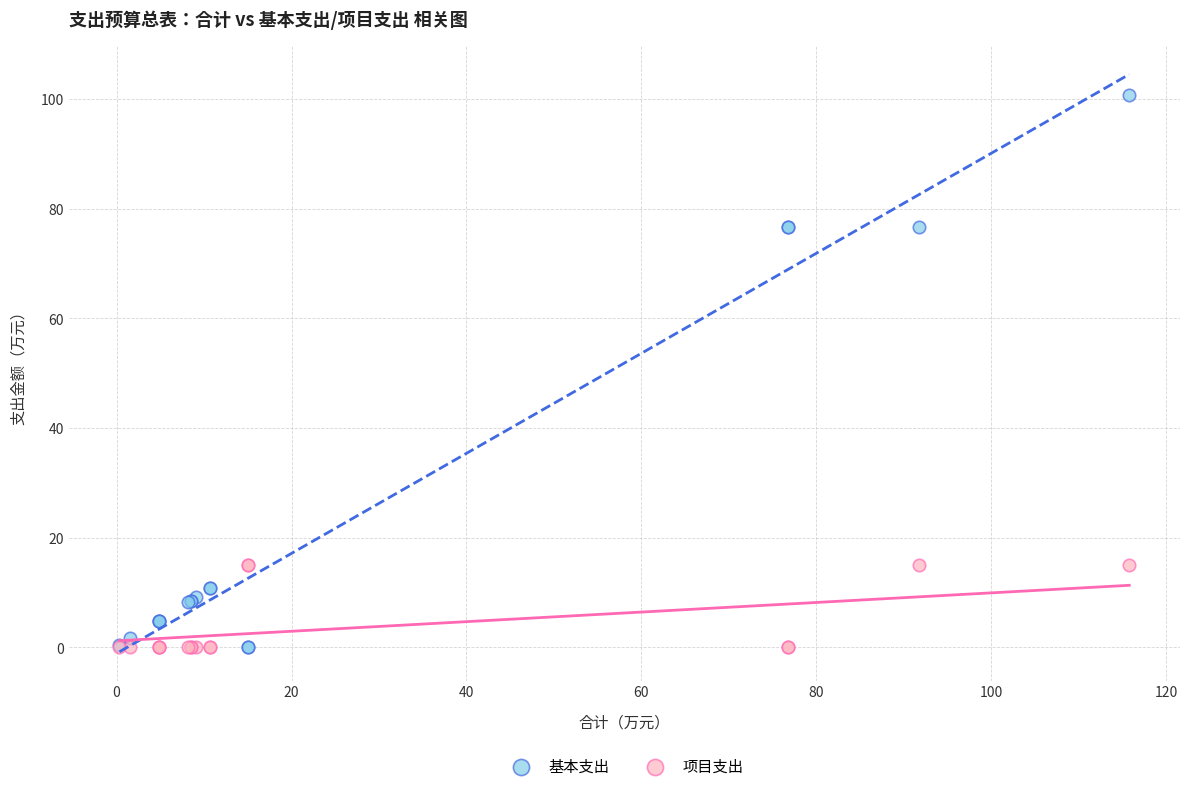

Which series has the widest spread of Y values?

基本支出